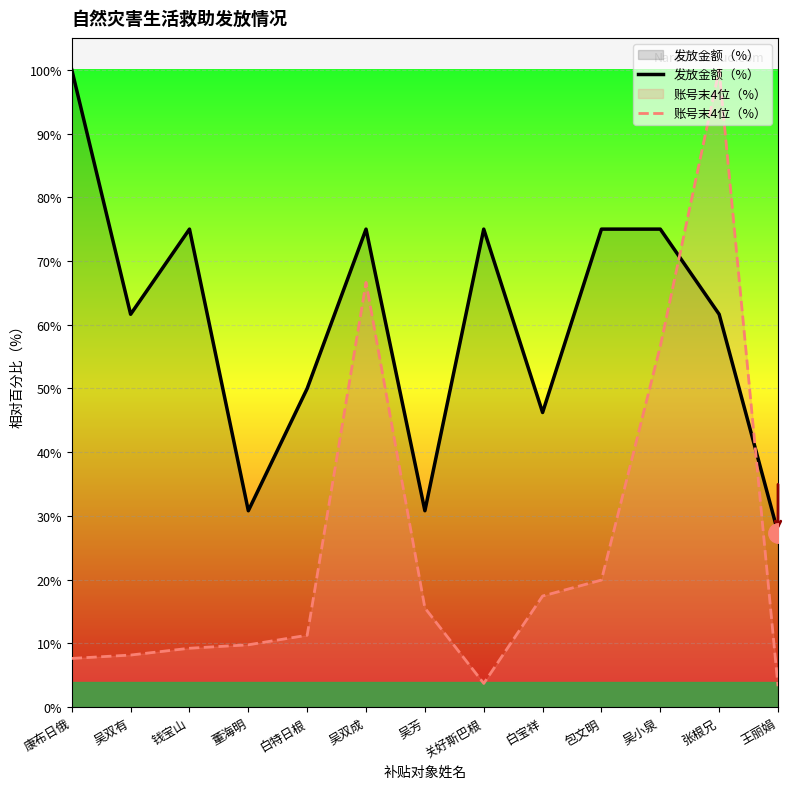

Which category has the highest value in the 发放金额（%） series?

康布日俄